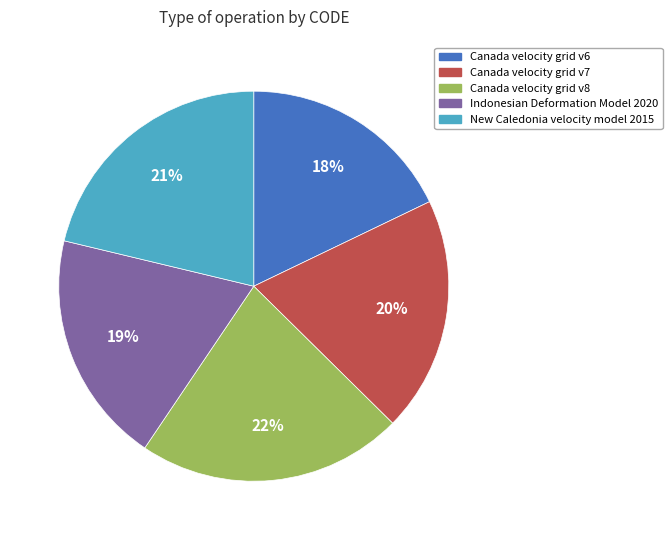

Between New Caledonia velocity model 2015 and Indonesian Deformation Model 2020, which is larger?

New Caledonia velocity model 2015